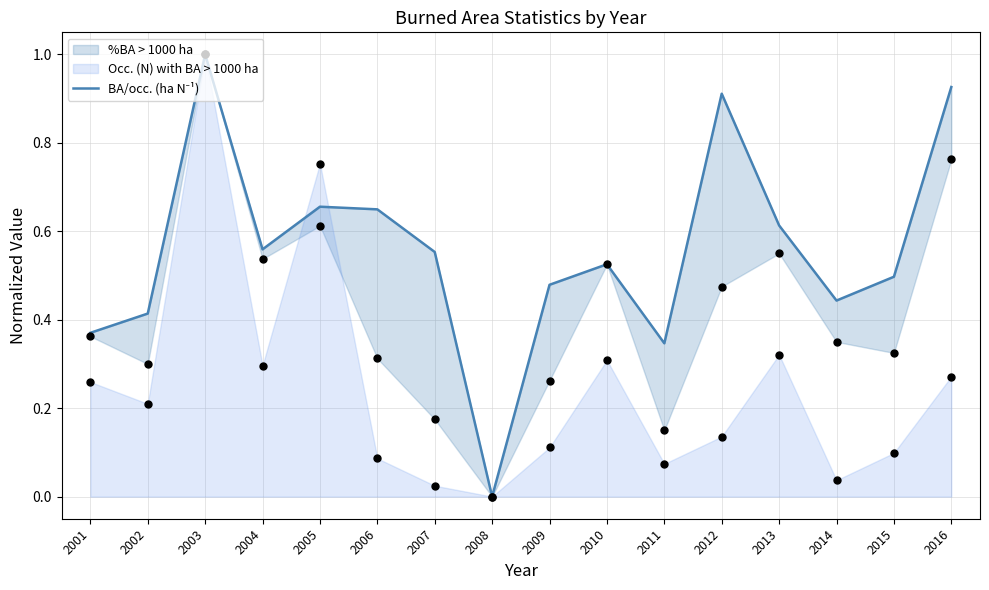

What is the change in value from 2008 to 2016?

+0.9